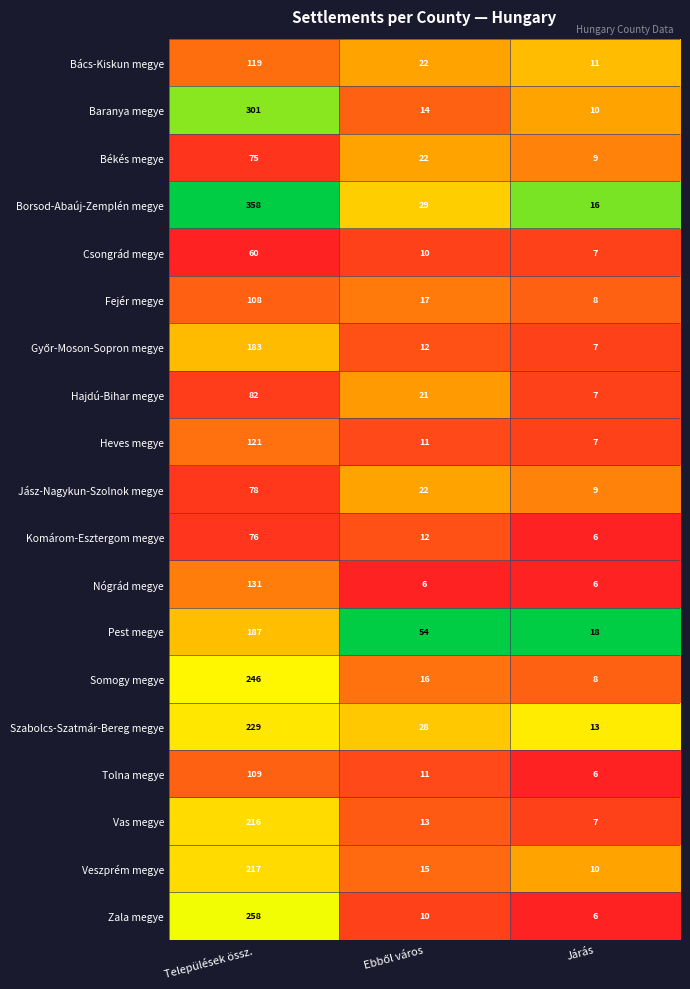

What is the average value of the Borsod-Abaúj-Zemplén megye series?

134